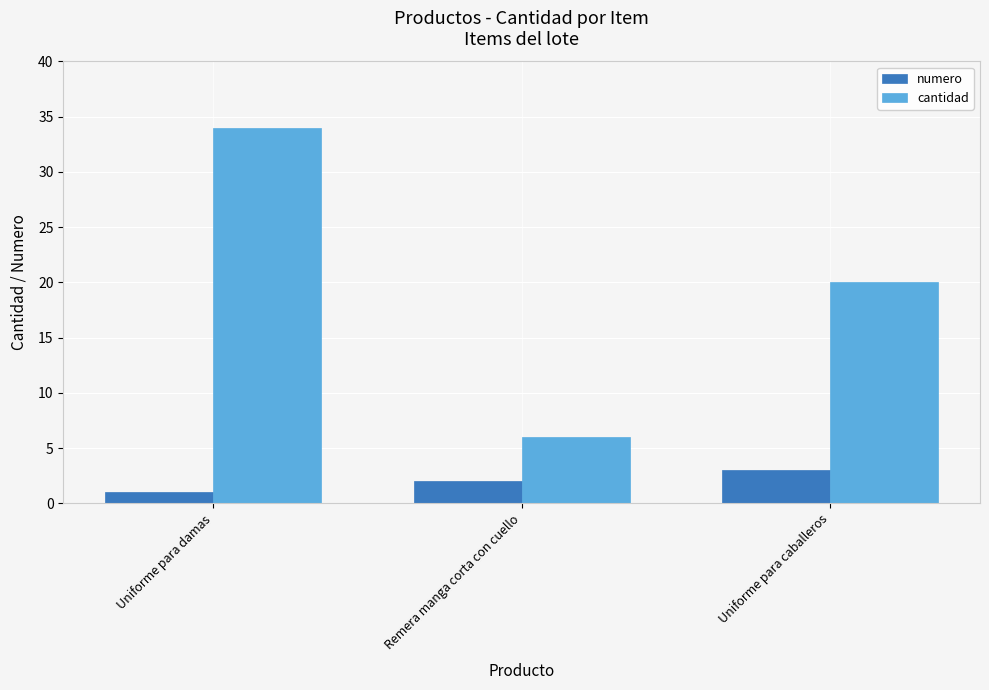

Which series changed the most between Uniforme para damas and Remera manga corta con cuello?

cantidad